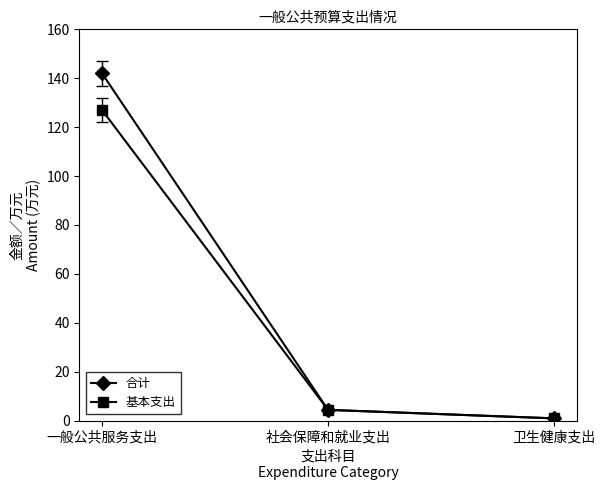

What position from the right is 卫生健康支出?

1